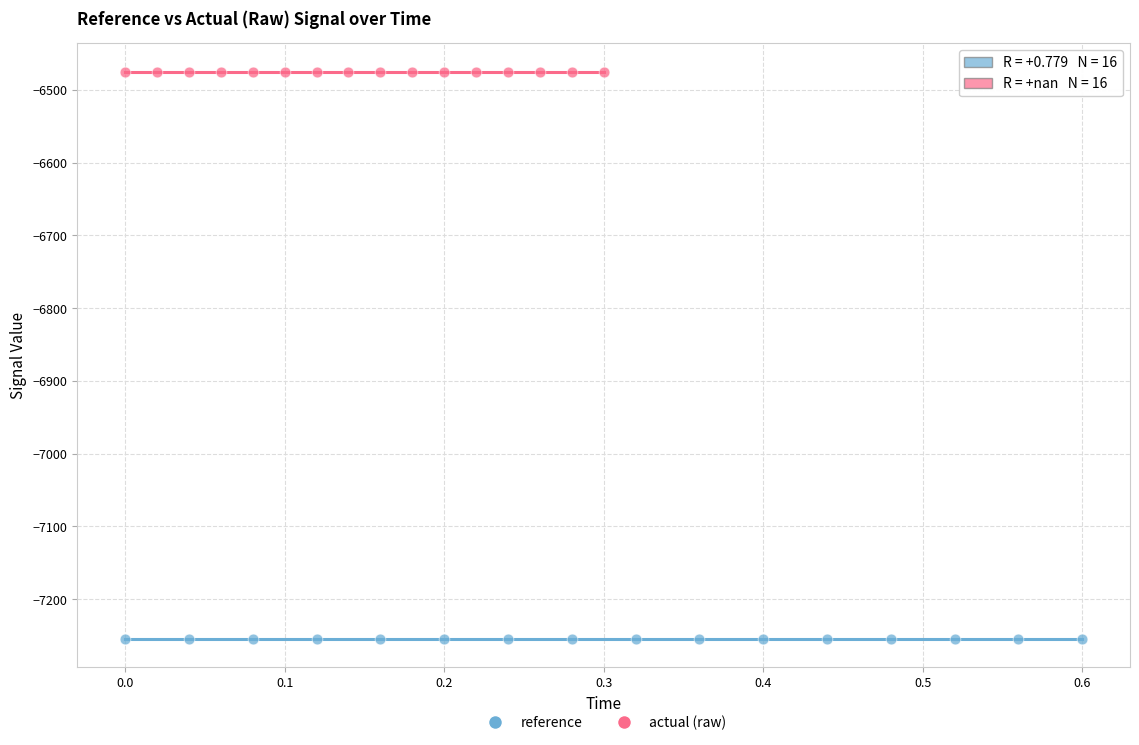

What are all the series names shown in the legend?

reference, actual (raw)